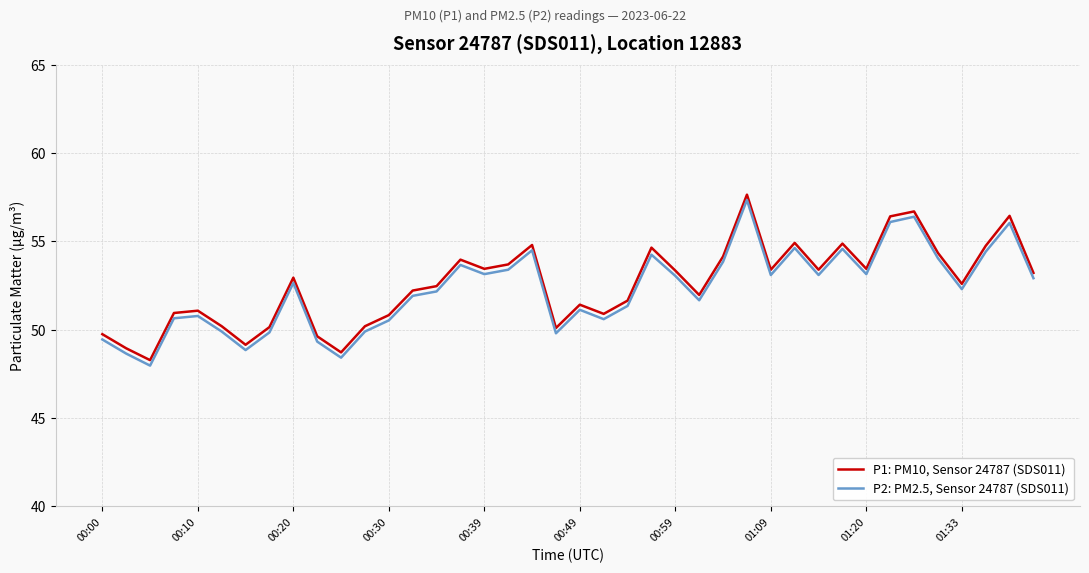

What is the difference between the maximum and minimum values in the P1: PM10, Sensor 24787 (SDS011) series?

9.4